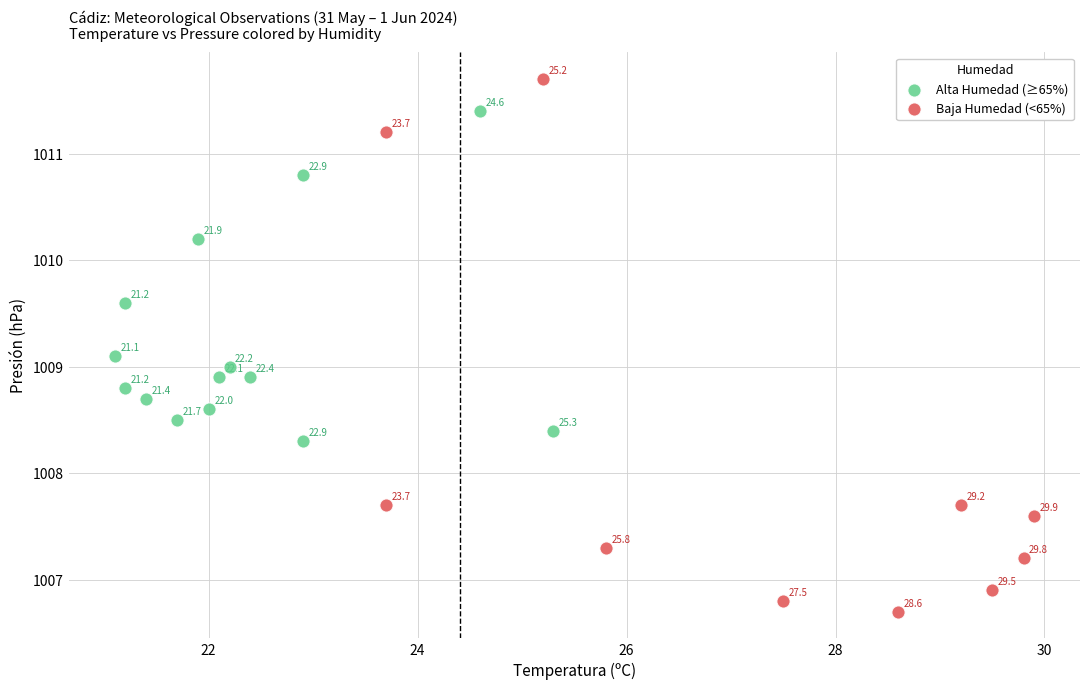

Which series has the largest Y range (max minus min)?

Baja Humedad (<65%)